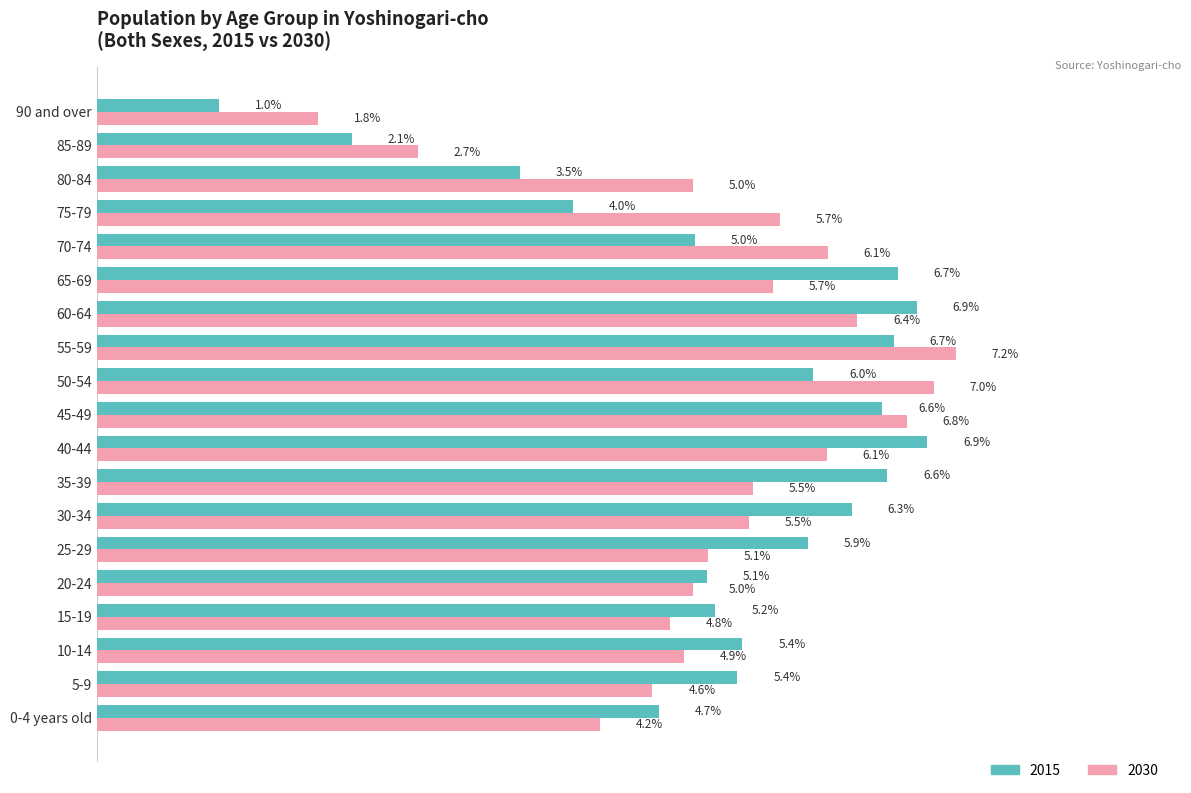

Where is 2030 nearest to the value 4?

0-4 years old